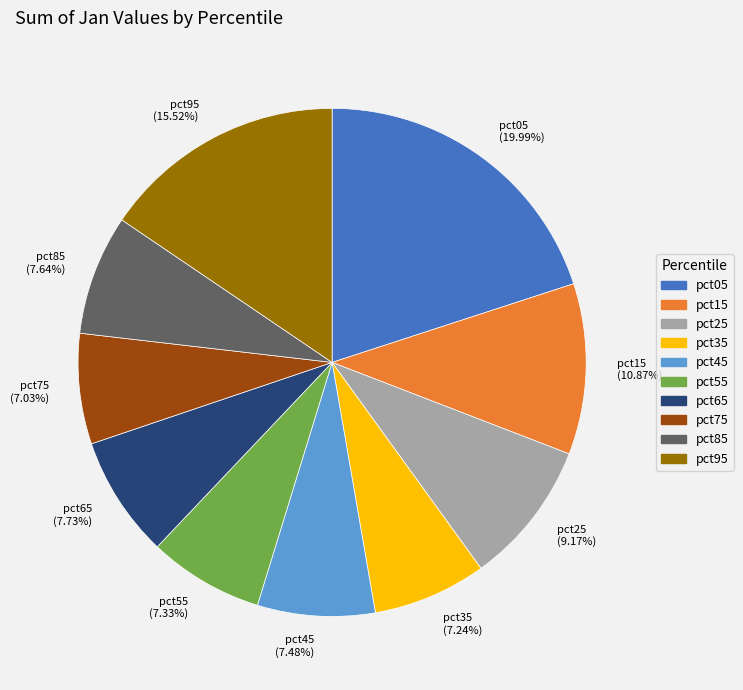

To the nearest percent, what portion does pct55 represent?

7%